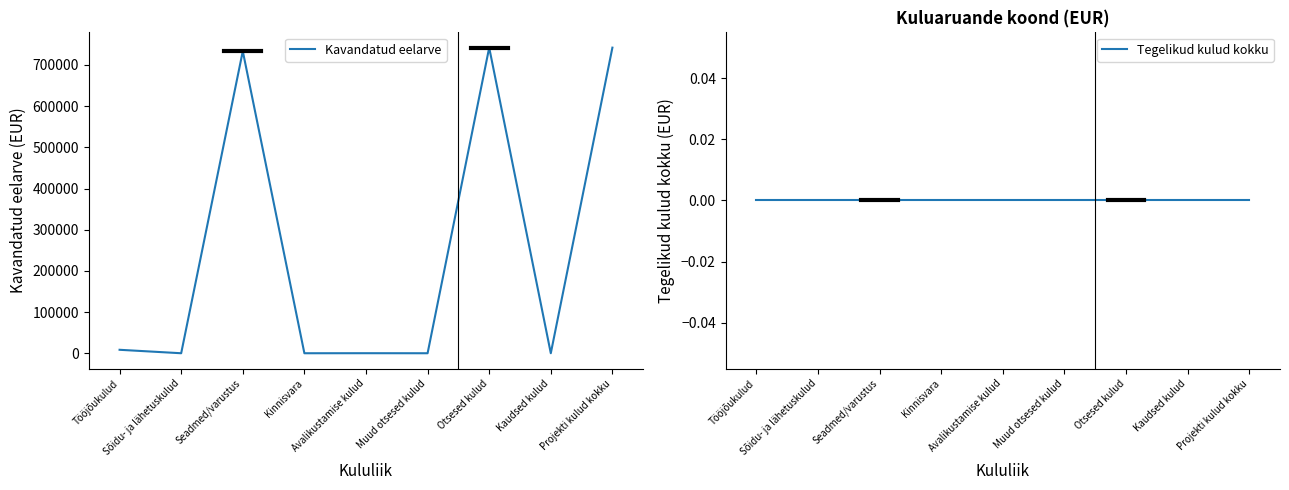

At how many categories does at least one series exceed 262482?

3